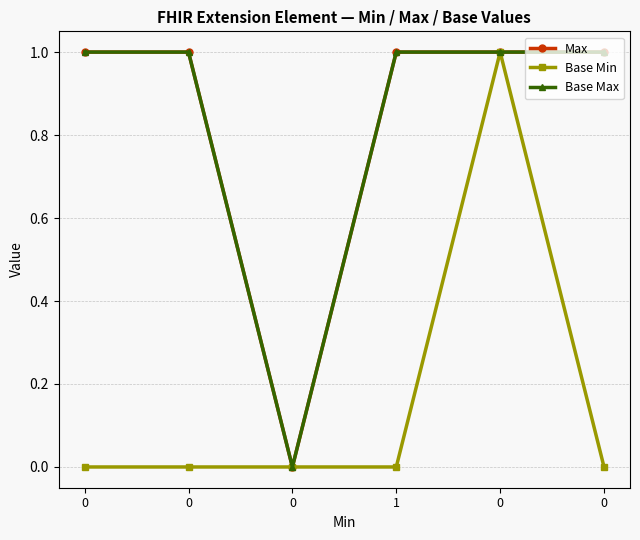

Reading left to right, transcribe all the data shown in this chart.

Max: 1	1	0	1	1	1
Base Min: 0	0	0	0	1	0
Base Max: 1	1	0	1	1	1